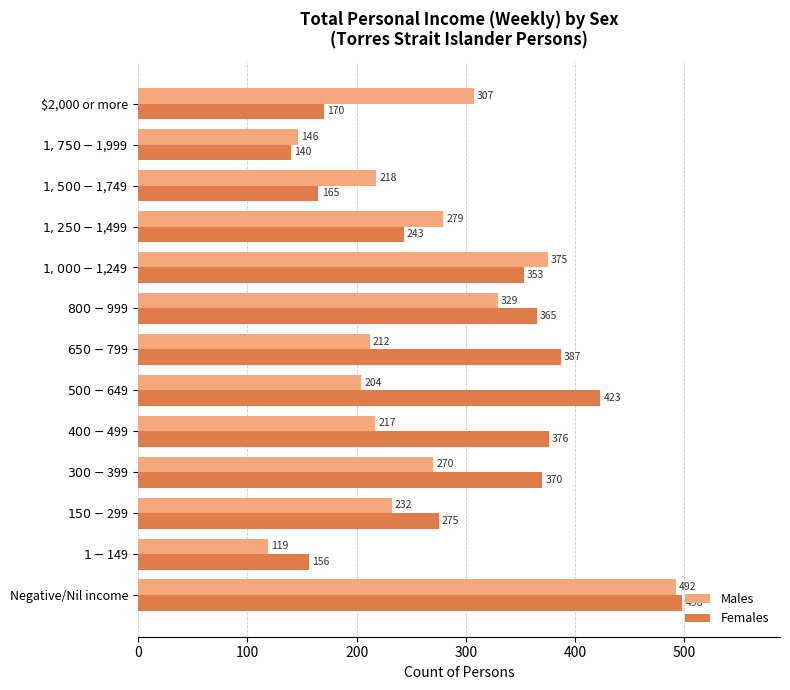

What is the difference between the maximum and second lowest values in the Males series?

346